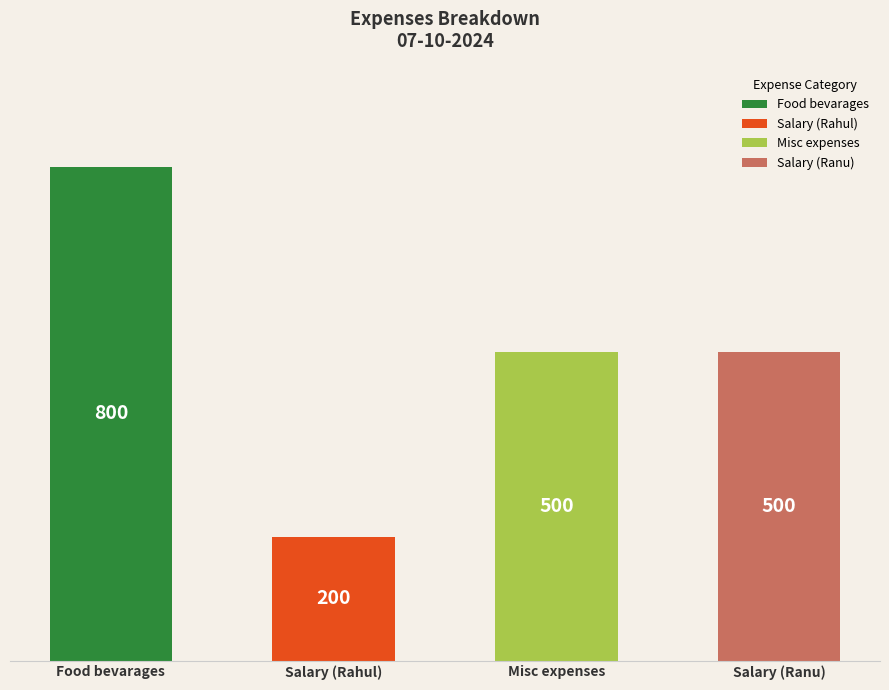

What is the value of the 1st bar from the left?

800